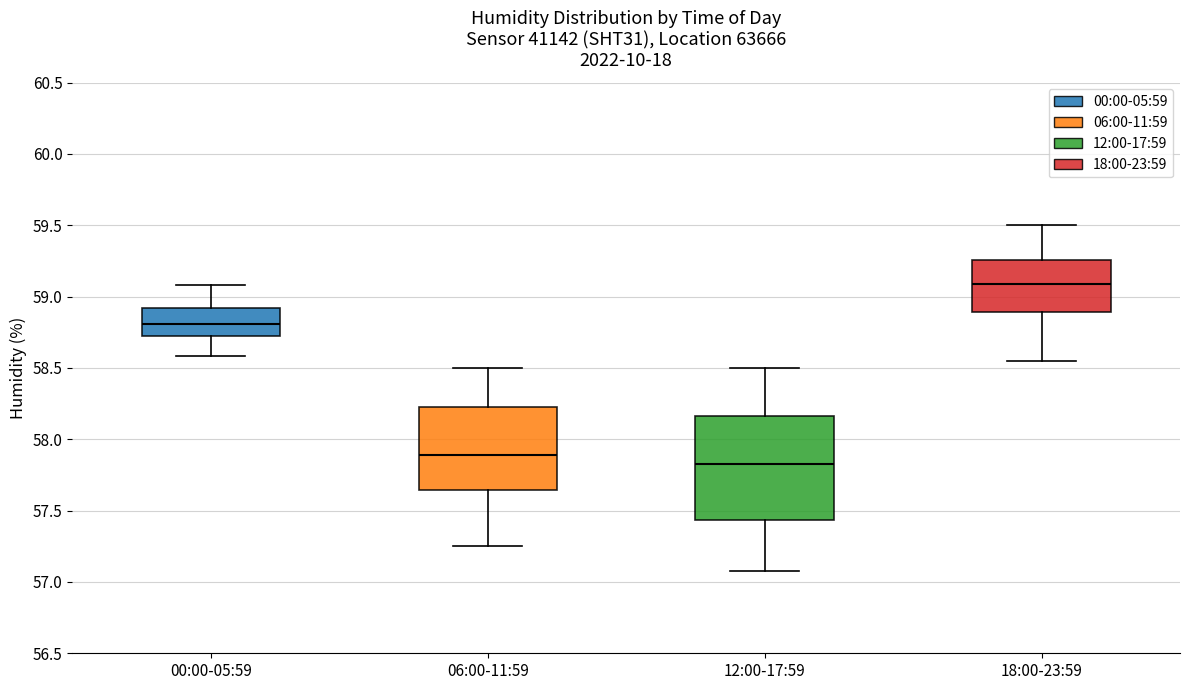

Which box is the tallest, from its lower edge to its upper edge?

12:00-17:59